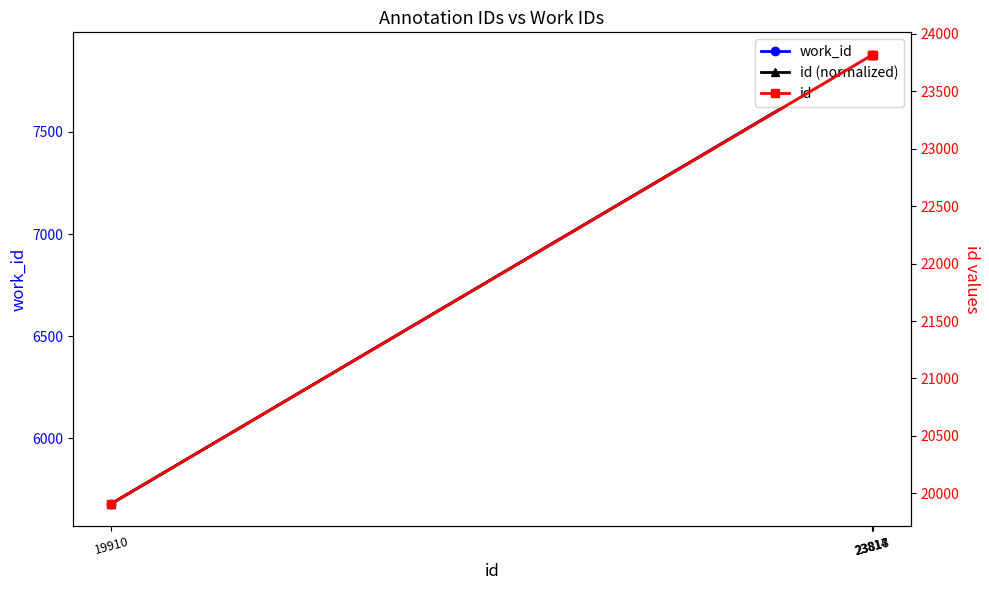

At 19910, list the series in order from smallest to largest.

work_id, id (normalized), id